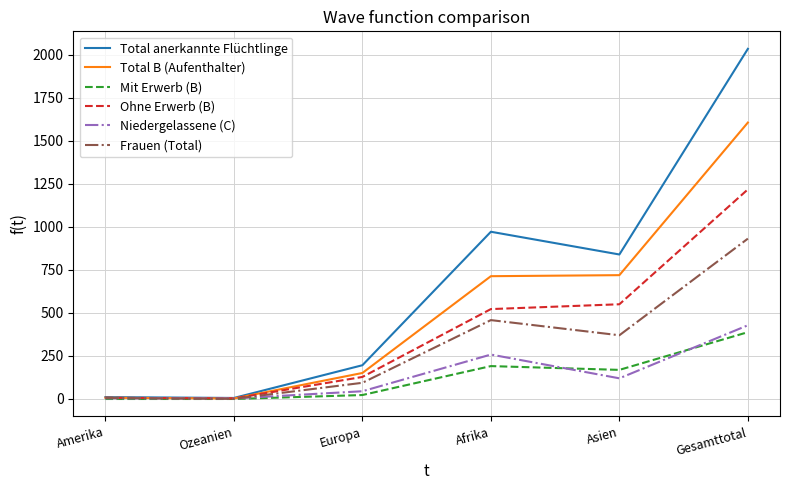

At which category is the sum across all series the highest?

Gesamttotal